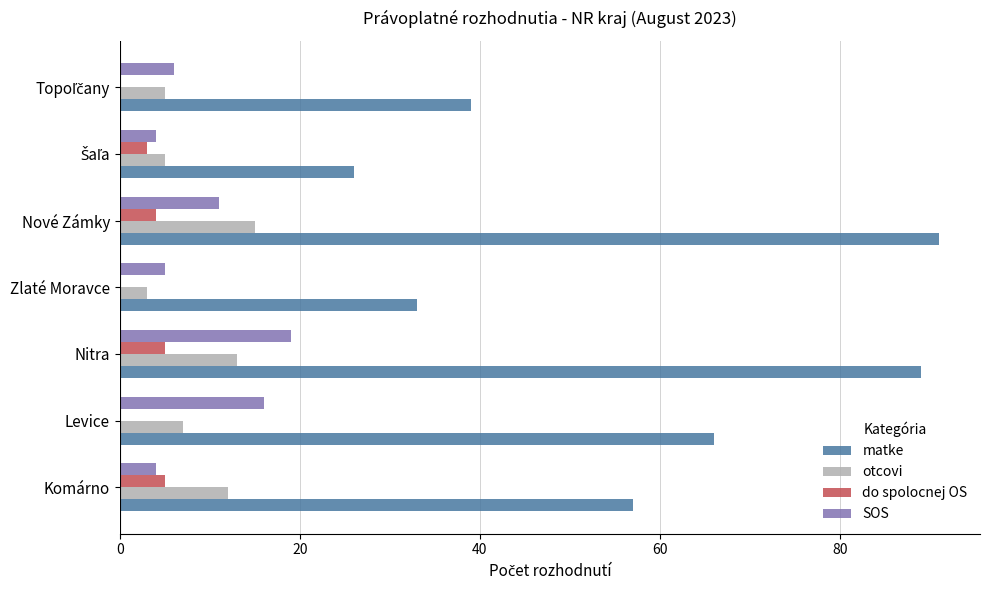

What is the approximate value of matke at Nitra?

89